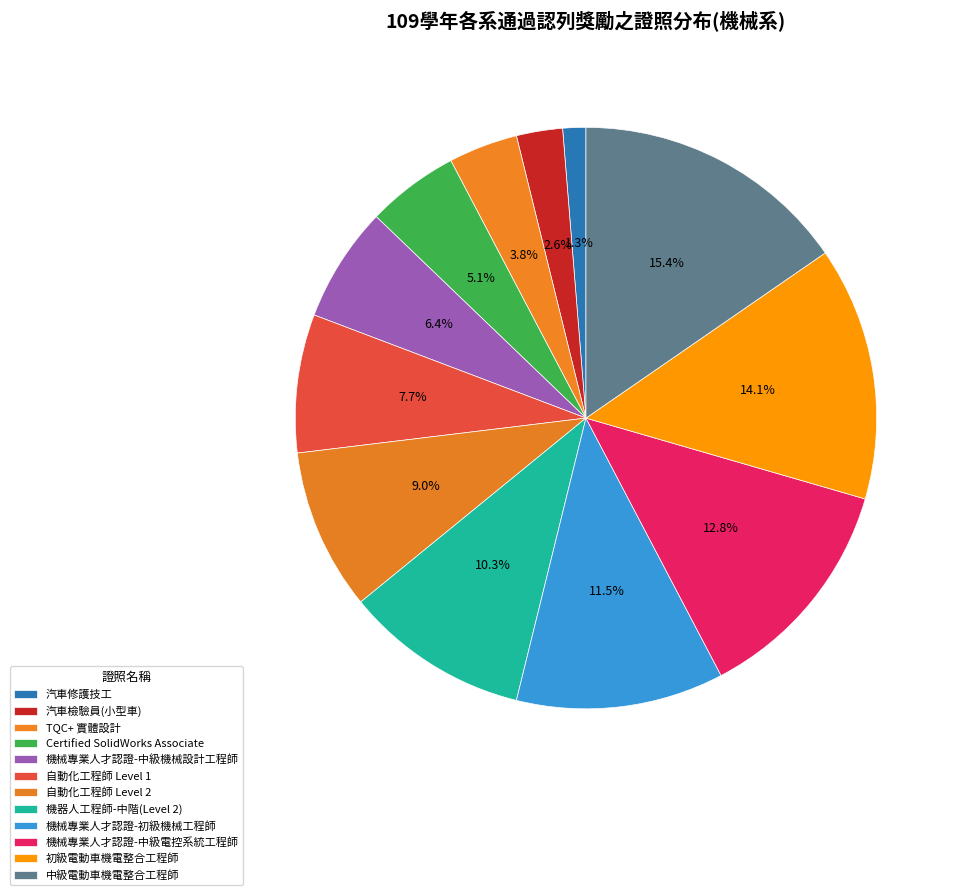

True or false: 自動化工程師 Level 1 accounts for 8% of the total.

True